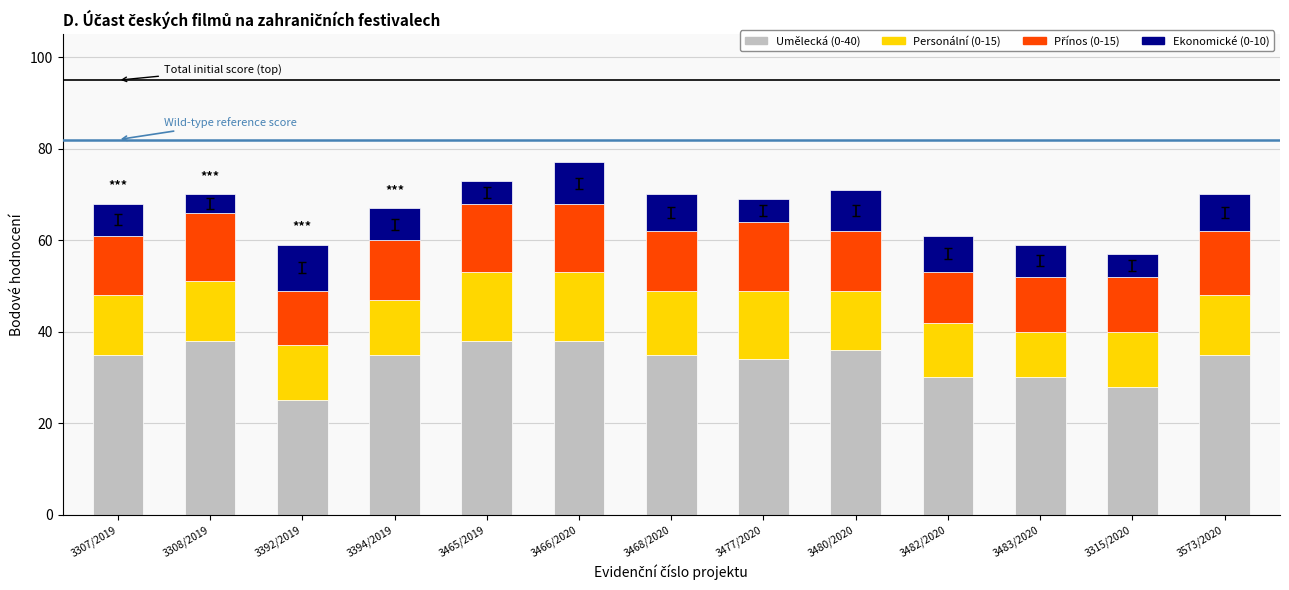

The Umělecká (0-40) series shows 41 at 3392/2019. True or false?

False